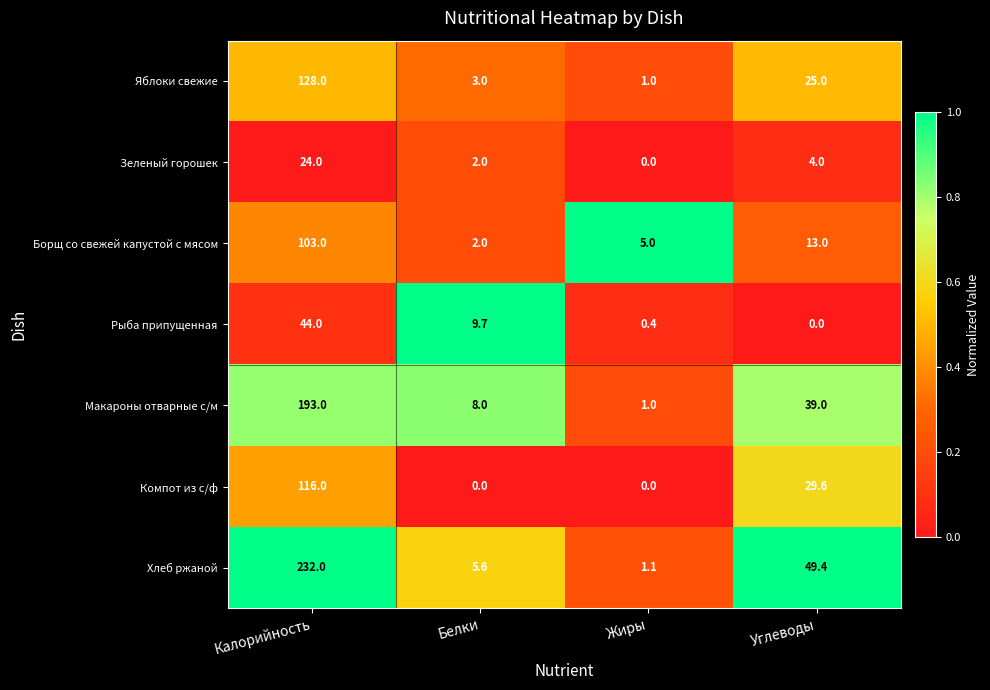

What is the difference between the Яблоки свежие values at Углеводы and Белки?

22.0